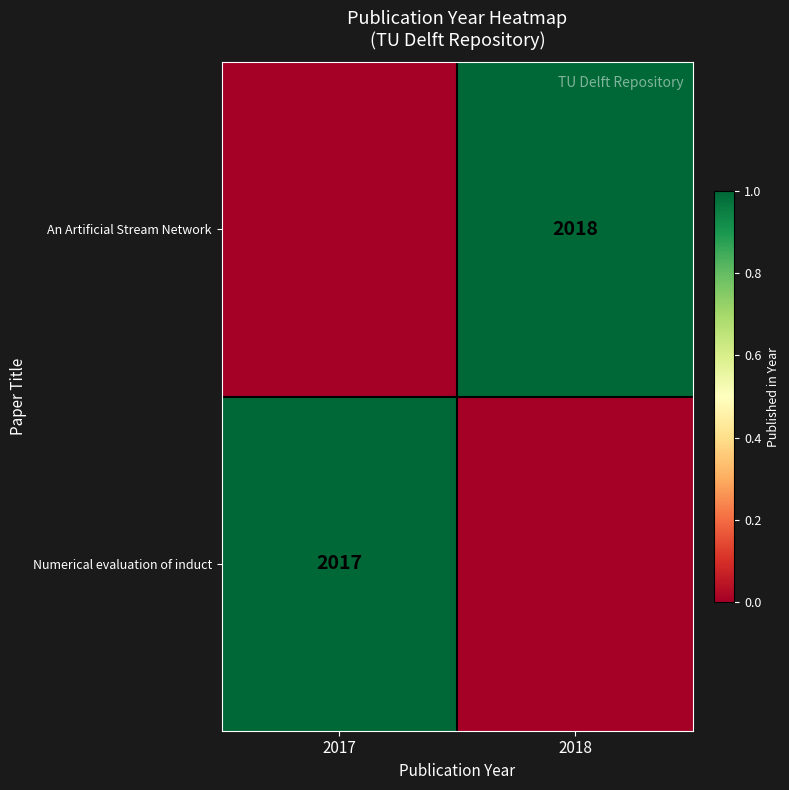

The value of An Artificial Stream Network at 2018 is 2018. True or false?

True